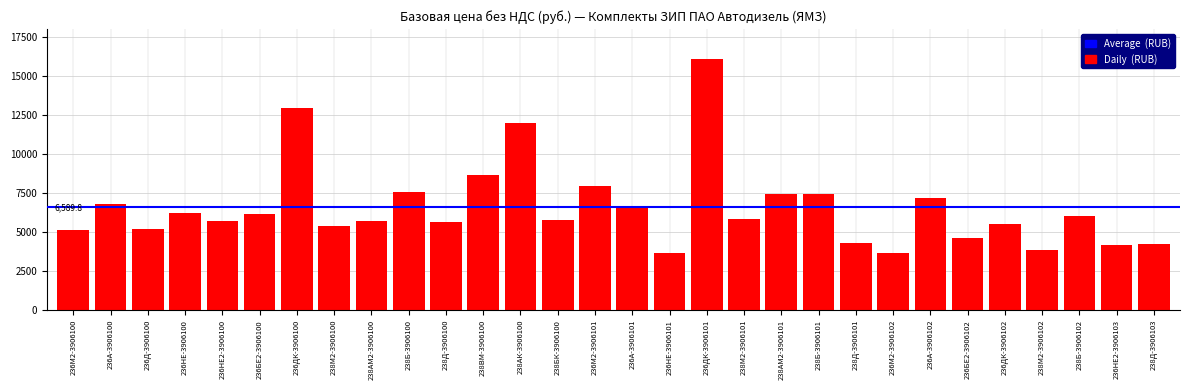

What position from the right is 238ВМ-3906100?

19